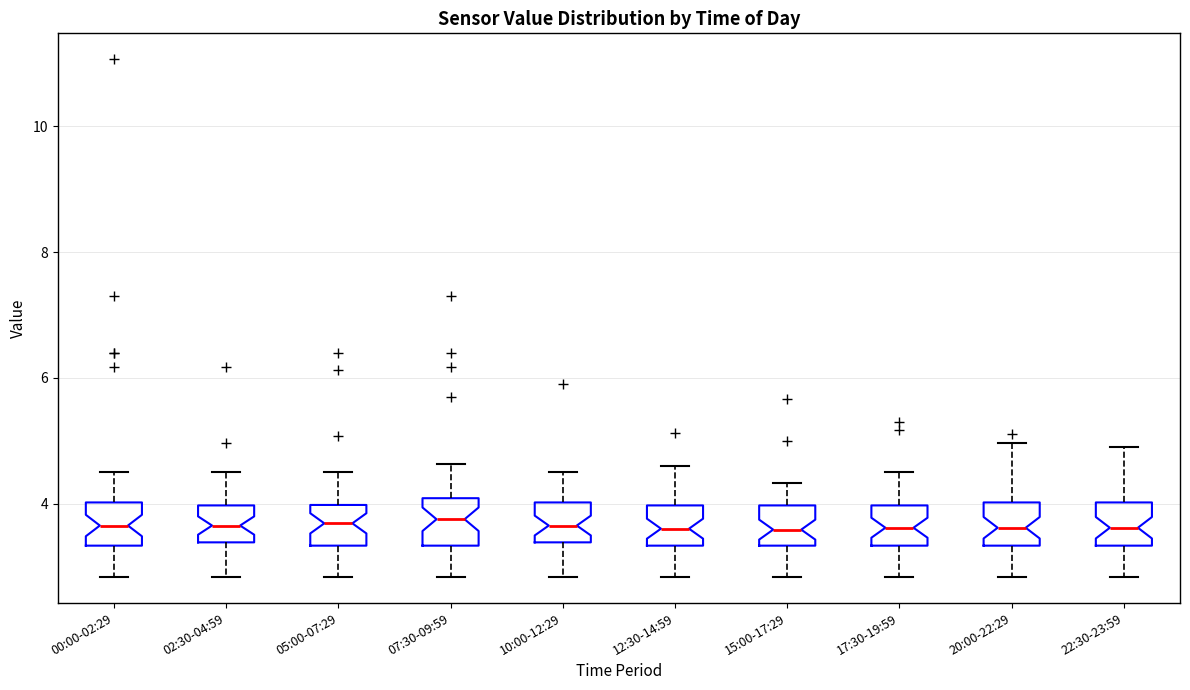

Where does the lower whisker of the box for 12:30-14:59 end on the y-axis? The values are not printed on the chart, so give them approximately, as read against the axis.

2.8